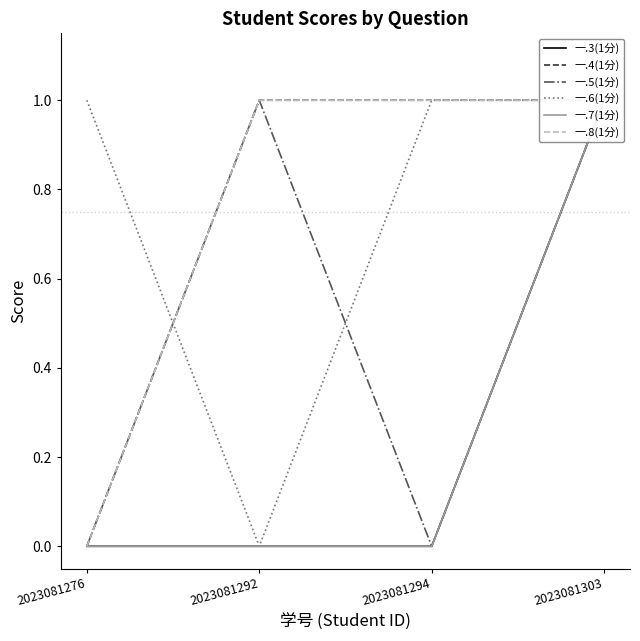

Rank the categories by 一.8(1分) value from lowest to highest.

2023081276, 2023081292, 2023081294, 2023081303